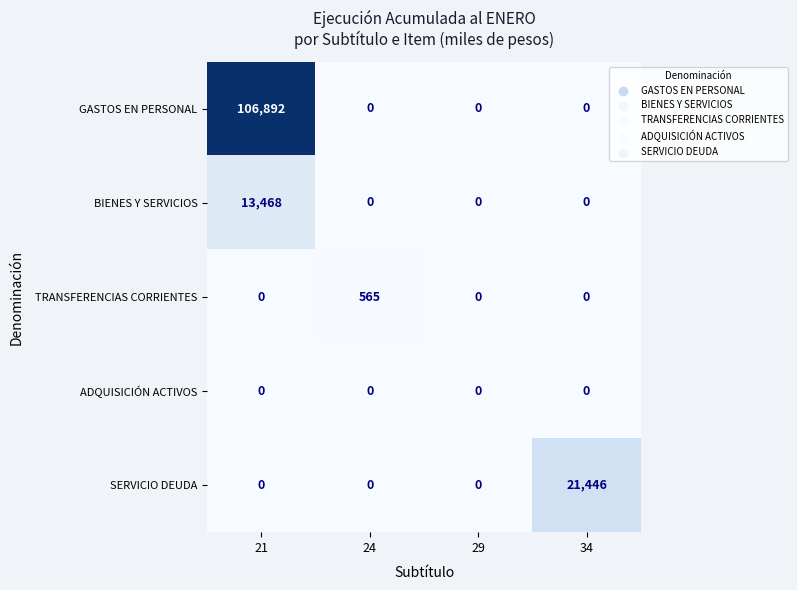

Is it true that GASTOS EN PERSONAL equals 65319 at 34?

False